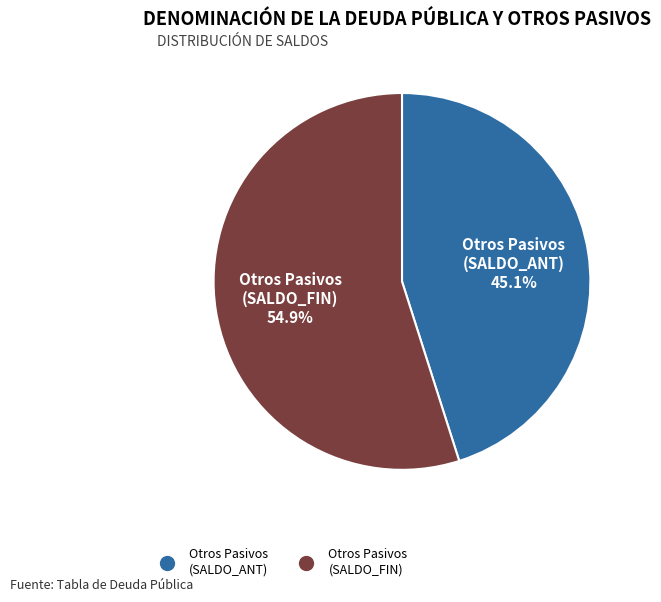

Does any single category account for the majority?

Yes